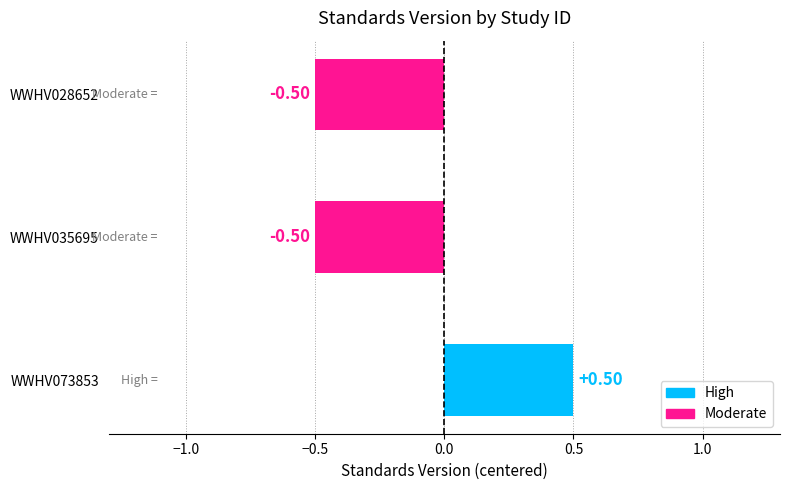

What is the change in value from WWHV073853 to WWHV028652?

-1.0